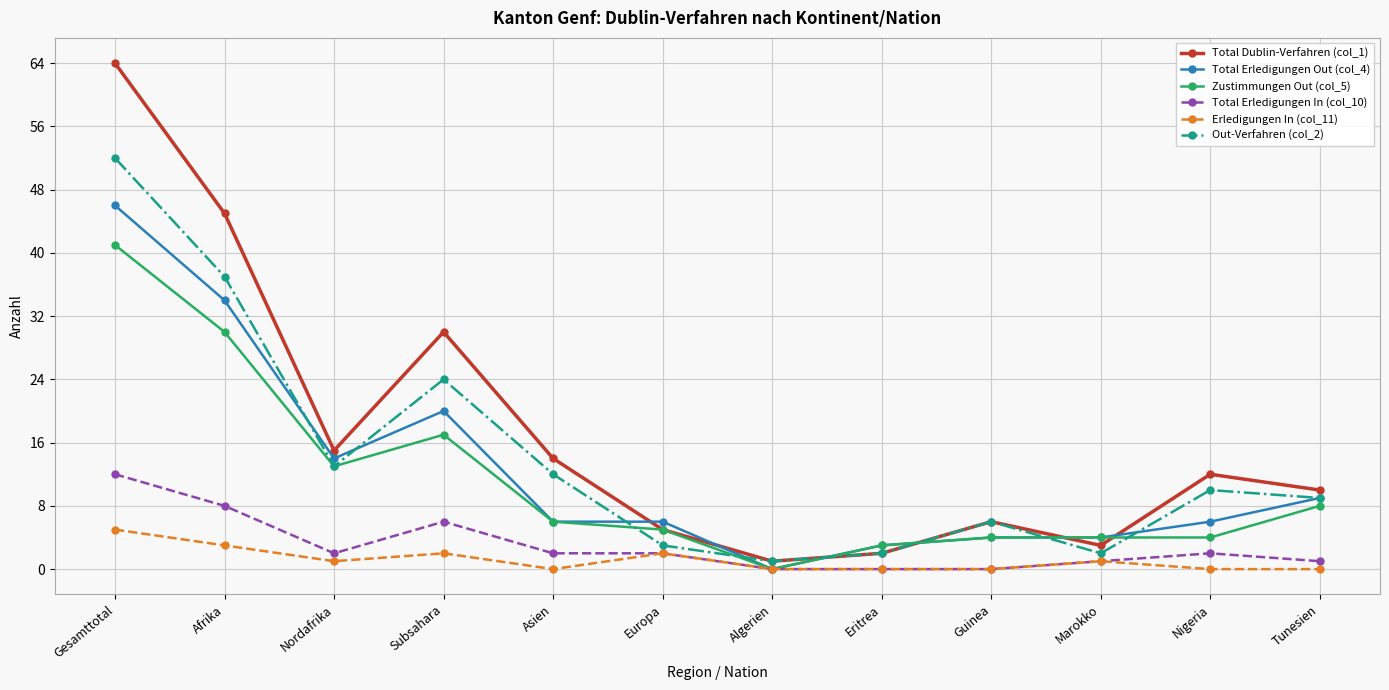

At which category does Total Erledigungen Out (col_4) reach its first local valley?

Nordafrika